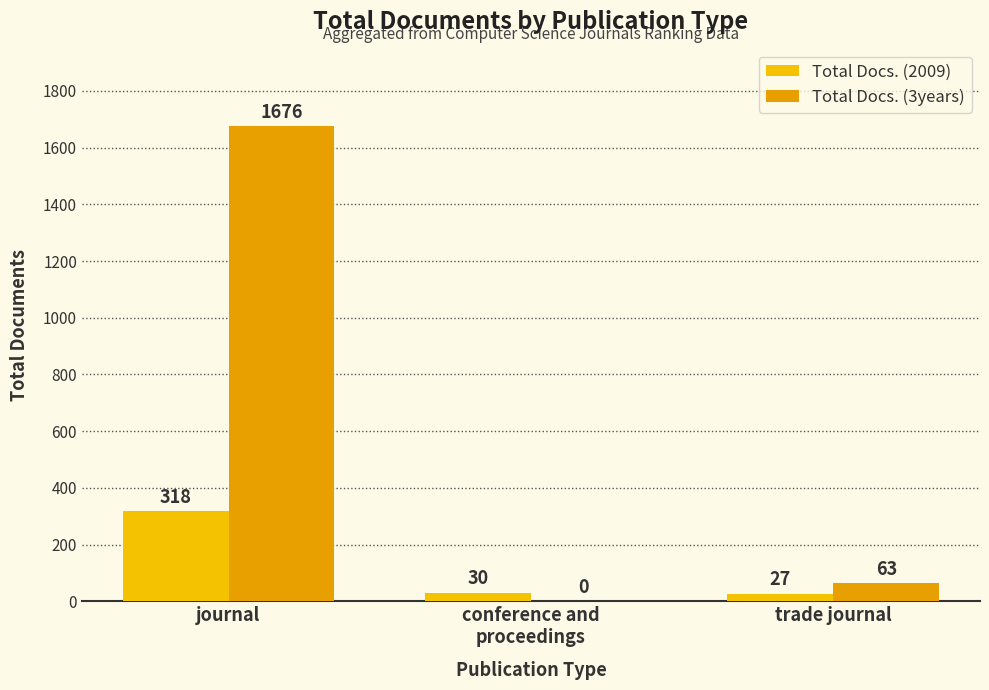

Count the number of categories in the chart.

3